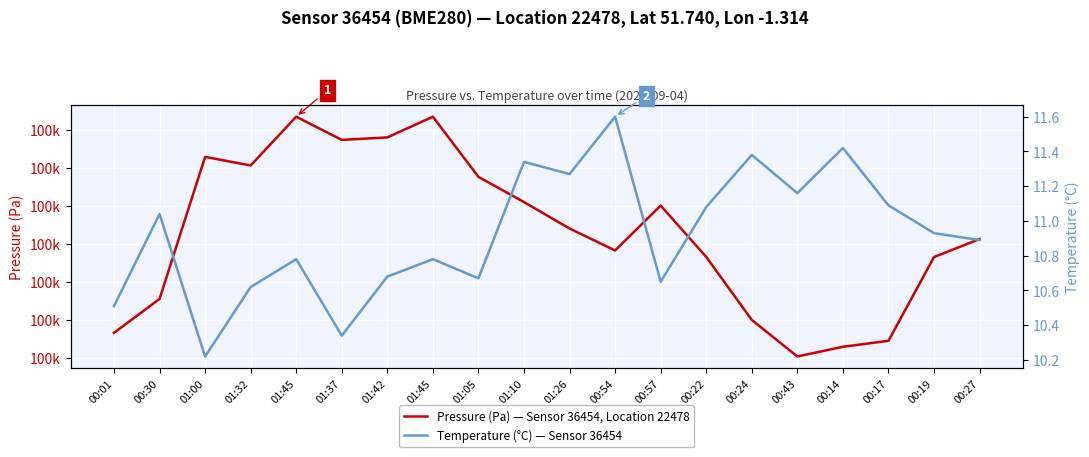

True or false: Temperature (°C) — Sensor 36454 has more than 1 interior local peaks.

True